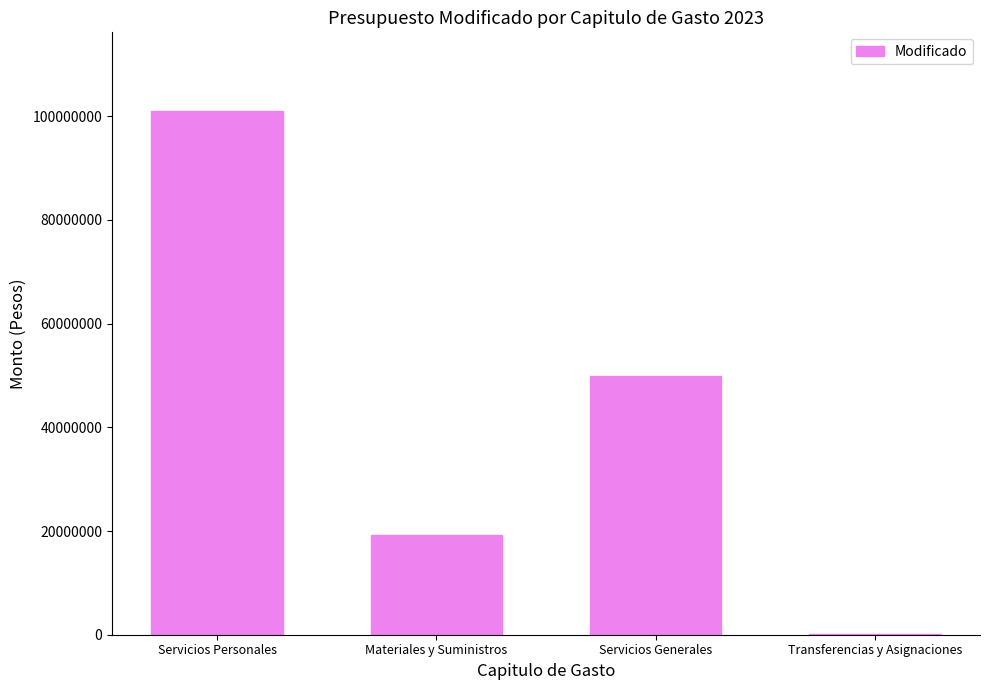

Read the value at Servicios Generales.

49893230